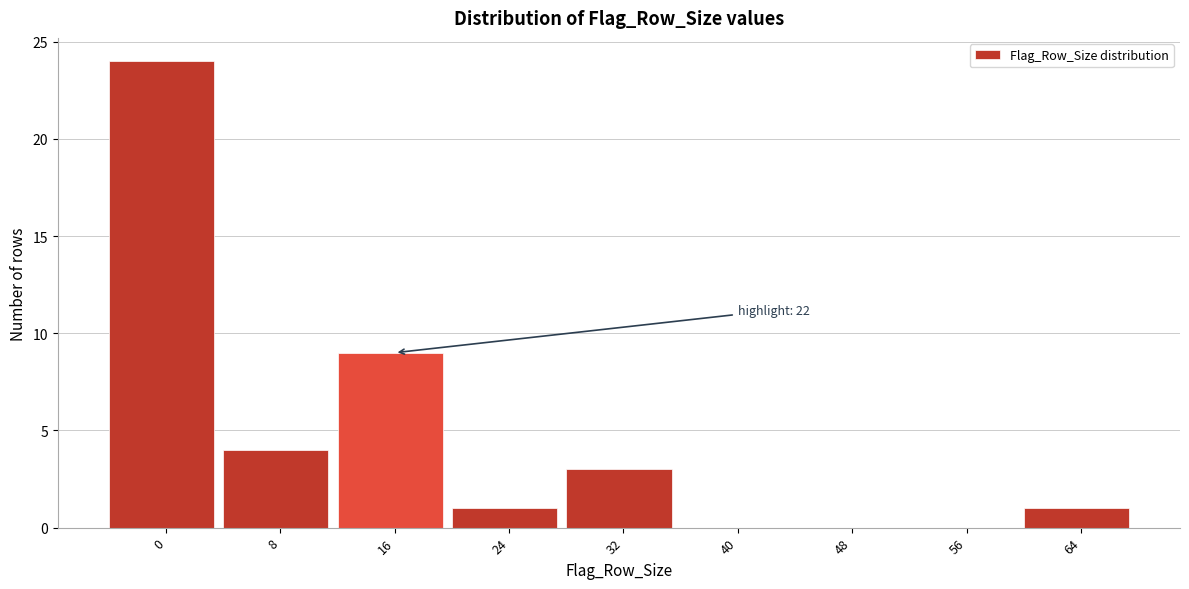

What value does the data have at 32, to the nearest 5?

5